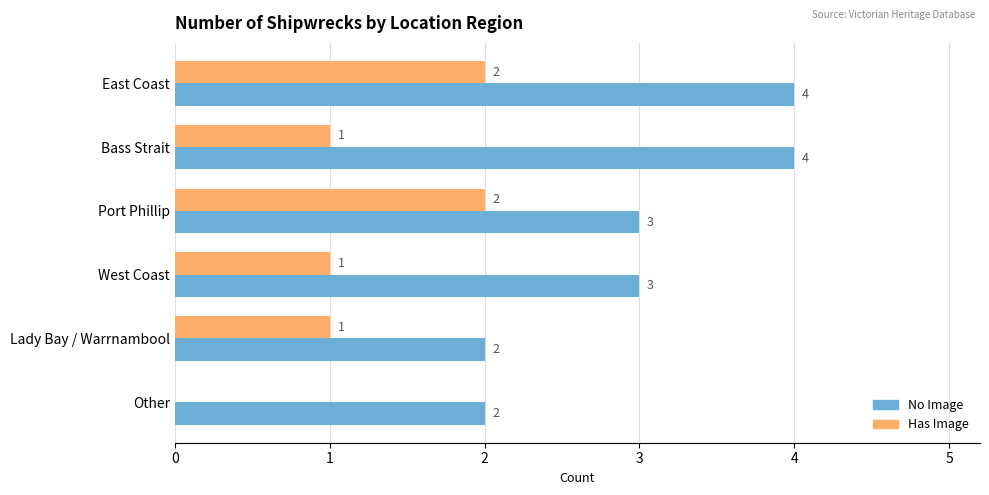

What is the highest value of the No Image series?

4